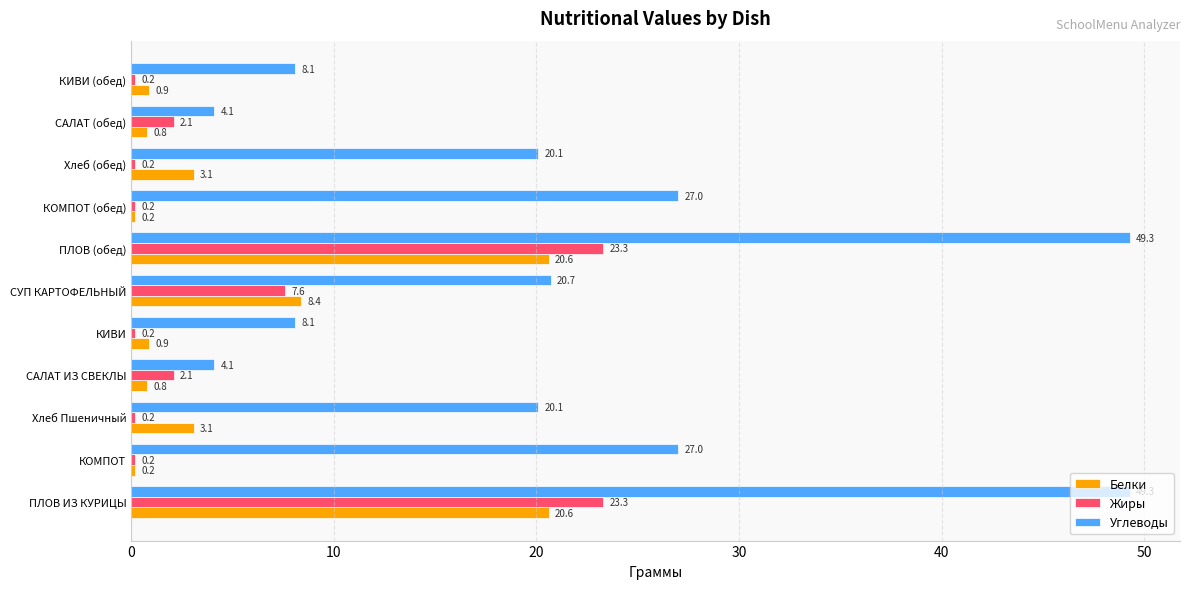

How many data points does each series have?

11